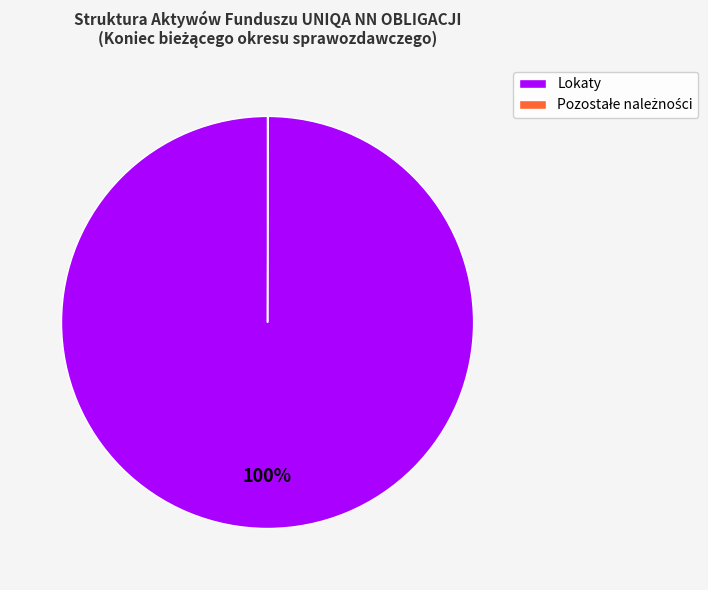

To the nearest percent, what portion does Lokaty represent?

100%